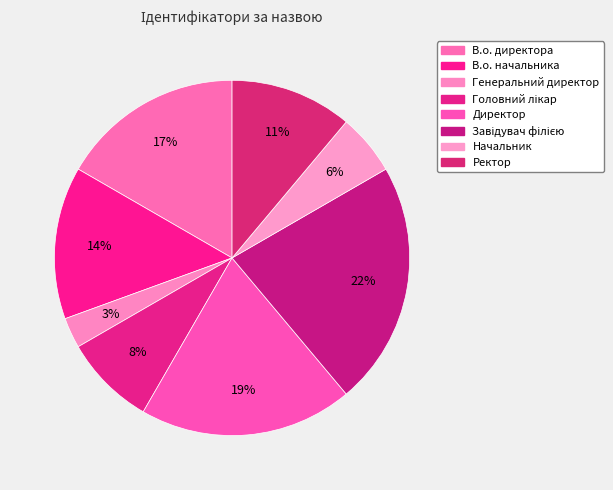

How much of the chart is everything except В.о. начальника?

86.1%